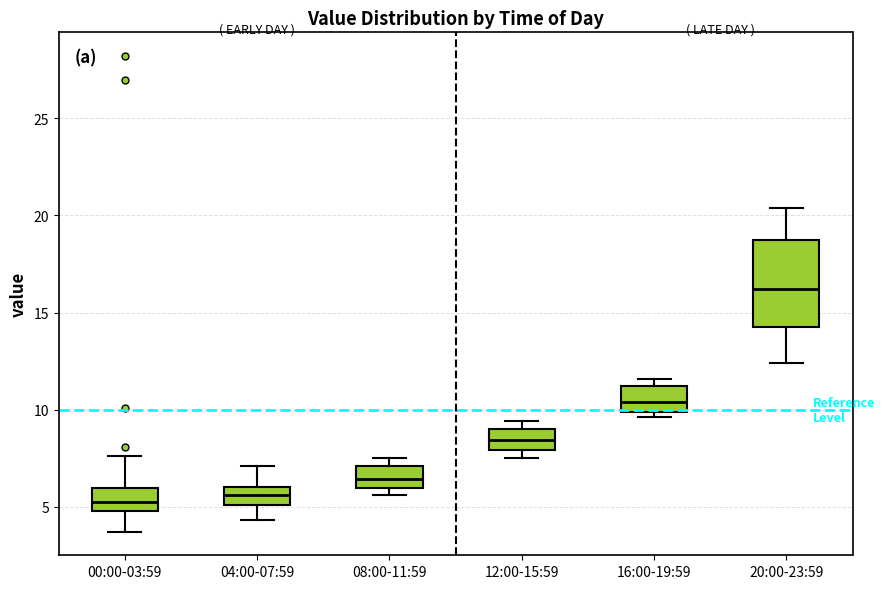

Reading left to right, read every box against the y-axis: the position of its median line, the range the box covers, and the ends of its whiskers. The values are not printed on the chart, so give them approximately, as read against the axis.

00:00-03:59: median 5.0 (inside the box), box 5.0 to 6.0, whiskers 3.5 to 7.5
04:00-07:59: median 5.5, box 5.0 to 6.0, whiskers 4.5 to 7.0
08:00-11:59: median 6.5, box 6.0 to 7.0, whiskers 5.5 to 7.5
12:00-15:59: median 8.5, box 8.0 to 9.0, whiskers 7.5 to 9.5
16:00-19:59: median 10.5, box 10.0 to 11.0, whiskers 9.5 to 11.5
20:00-23:59: median 16.0, box 14.5 to 18.5, whiskers 12.5 to 20.5